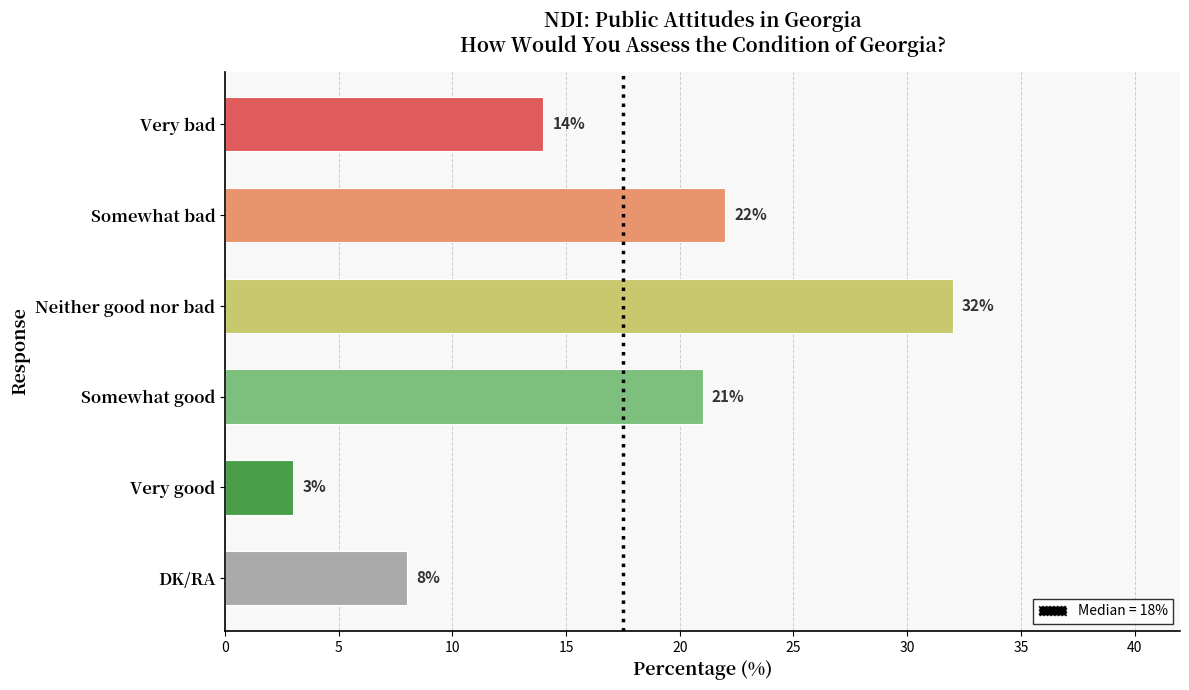

What is the difference between the values at DK/RA and Very good?

5